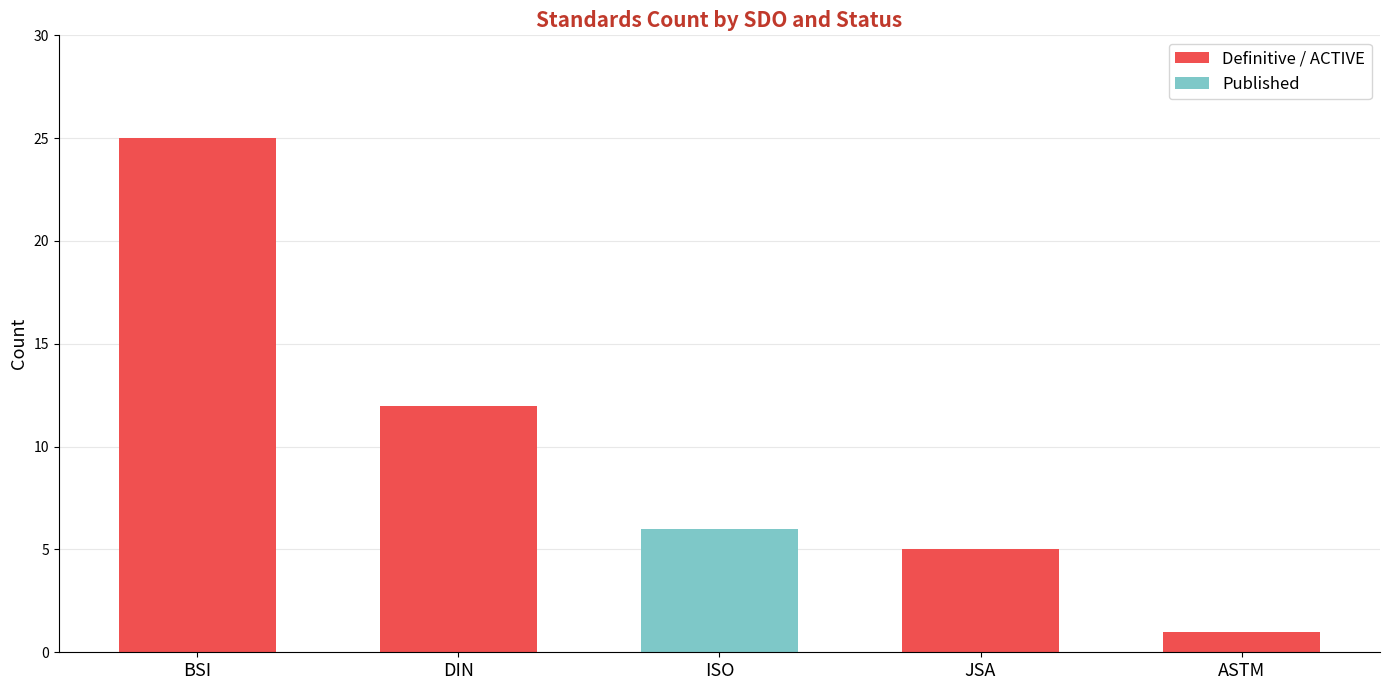

What is the maximum value for Definitive / ACTIVE?

25